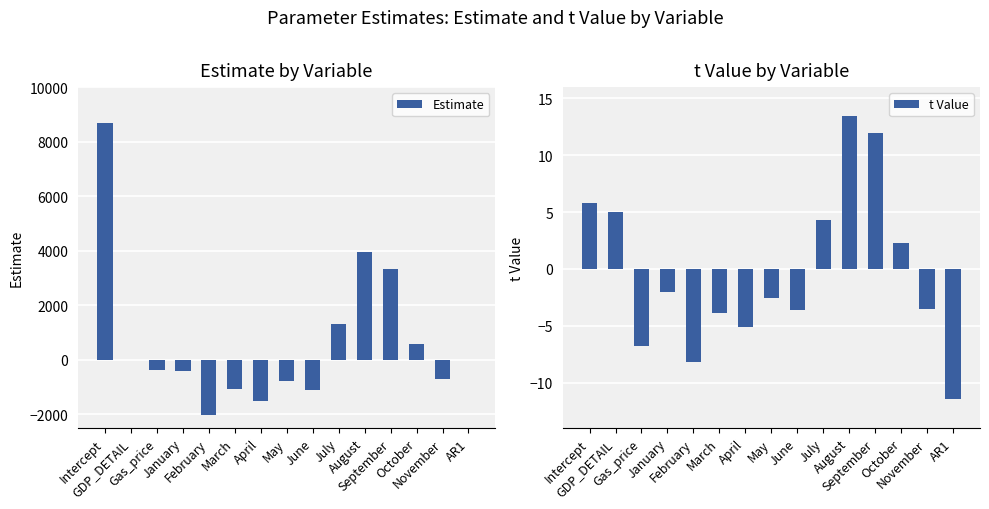

What is the difference between the maximum and minimum values in the t Value series?

24.9